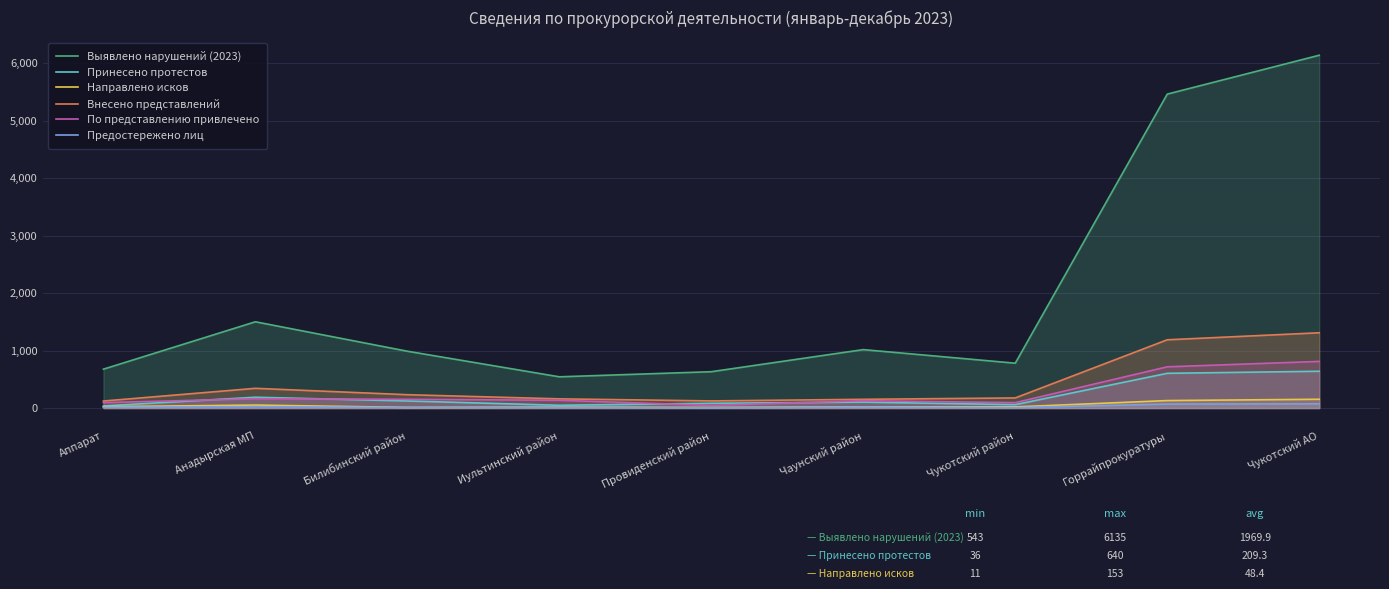

The Принесено протестов series shows 17 at Иультинский район. True or false?

False